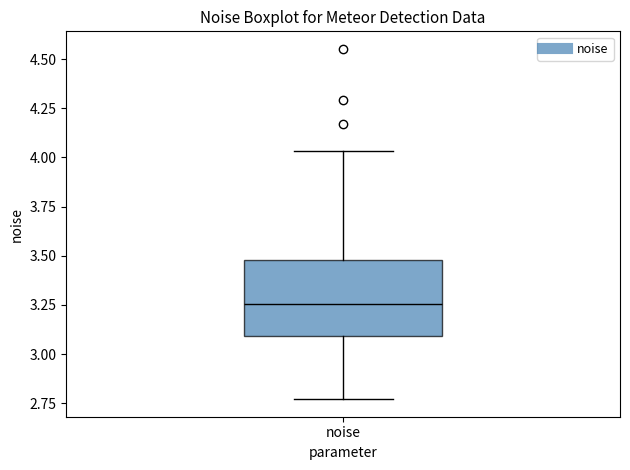

Where does the lower whisker of the box for noise end on the y-axis? The values are not printed on the chart, so give them approximately, as read against the axis.

2.75